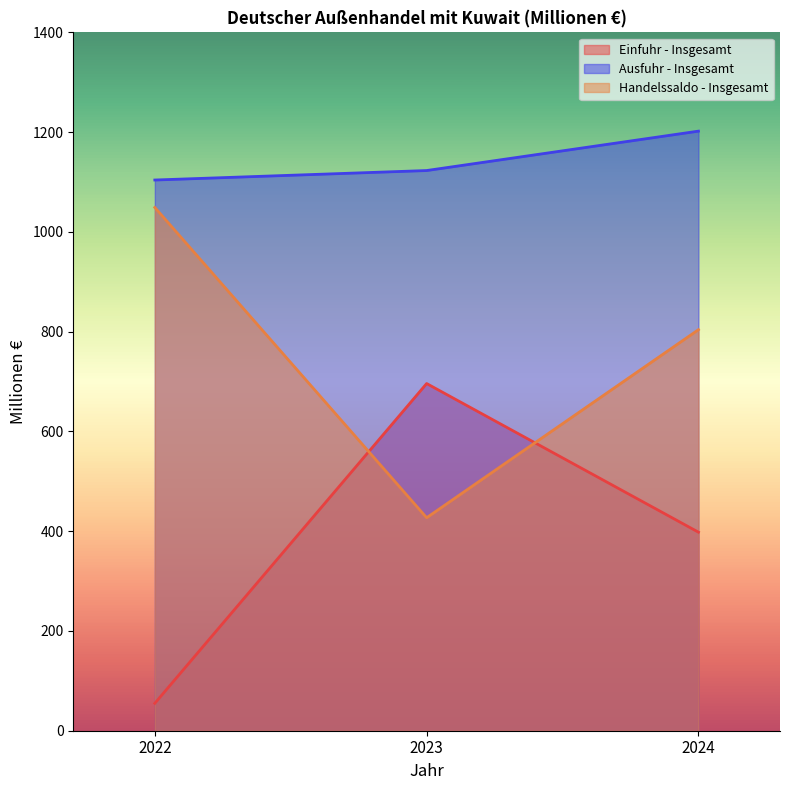

What is the sum of the Einfuhr - Insgesamt values at 2022 and 2023?

751